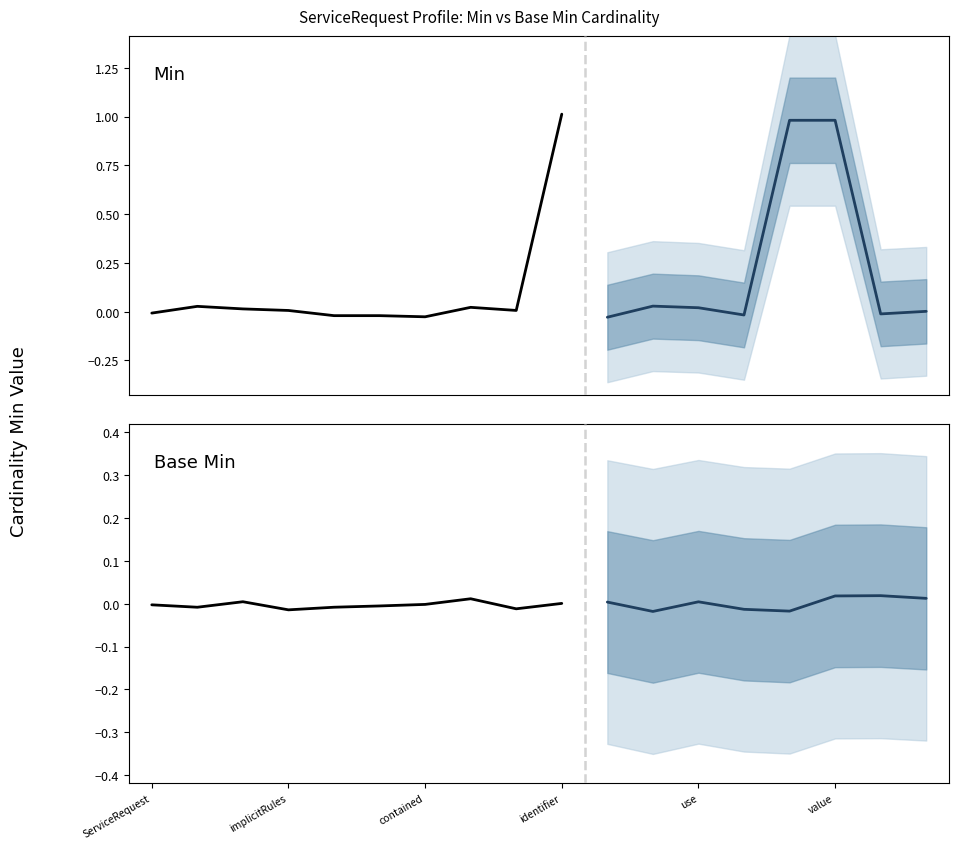

Reading left to right, transcribe all the data shown in this chart.

Min: 0	0	0	0	0	0	0	0	0	1	0	0	0	0	1	1	0	0
Base Min: 0	0	0	0	0	0	0	0	0	0	0	0	0	0	0	0	0	0